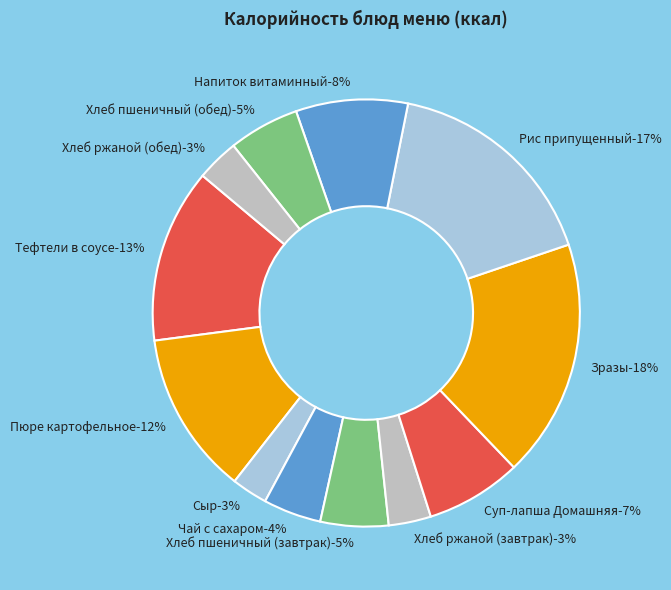

Which has a higher value, Пюре картофельное or Хлеб пшеничный (обед)?

Пюре картофельное